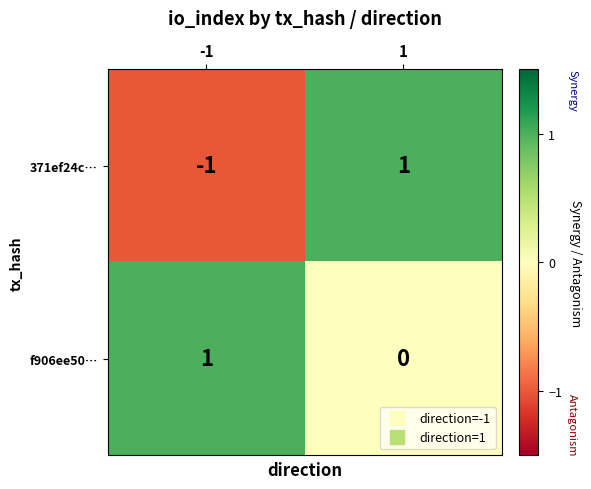

Is the value of f906ee50… at 1 greater than the value of 371ef24c… at -1?

Yes